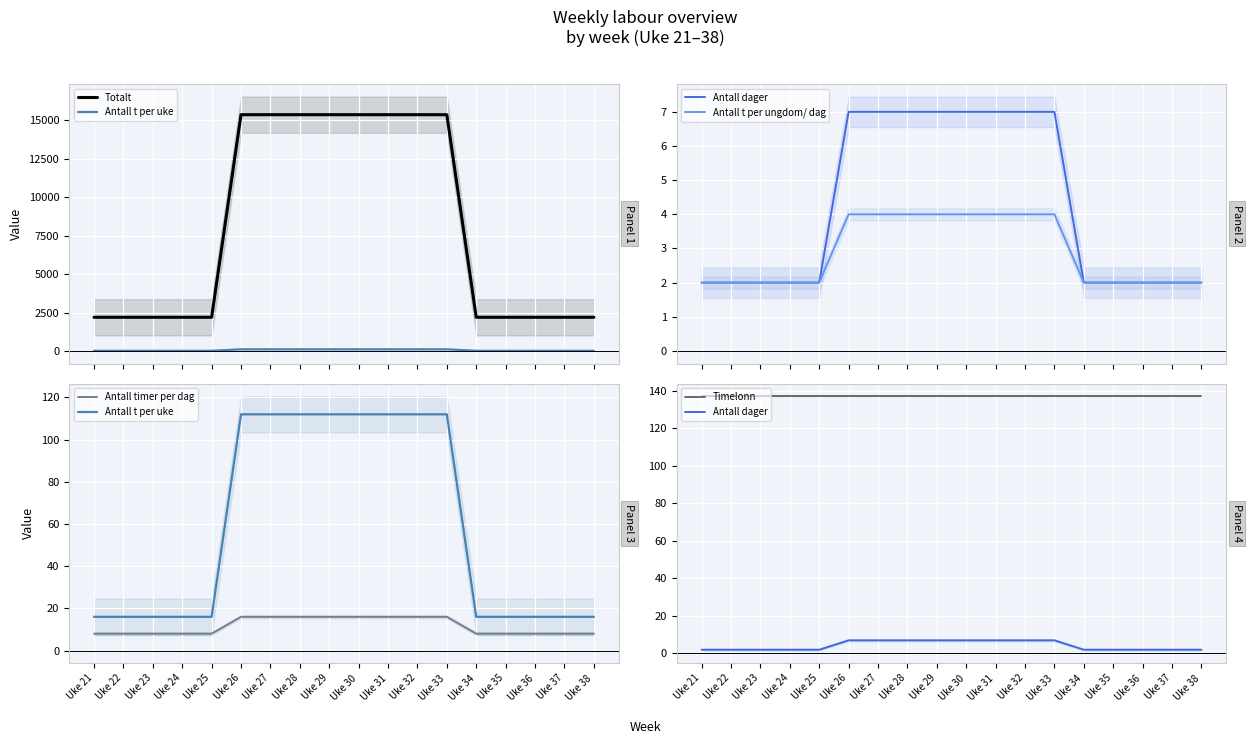

True or false: Totalt has more than 2 interior local peaks.

False